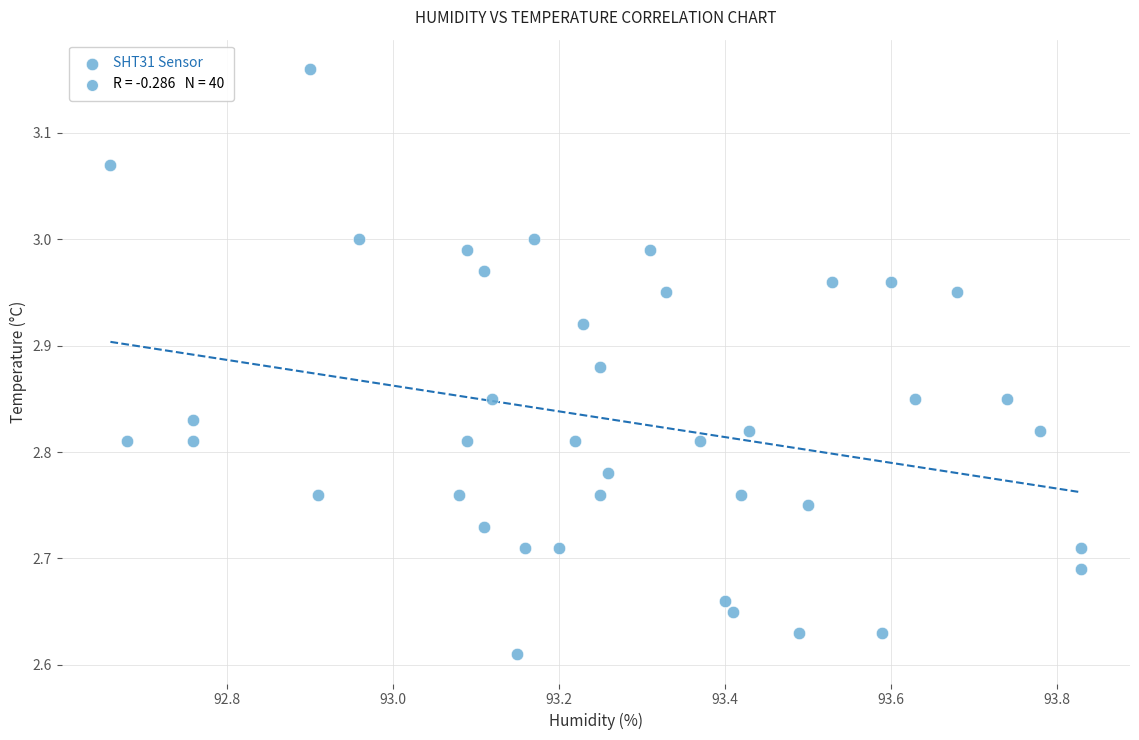

What is the range of X values (max minus min)?

1.2